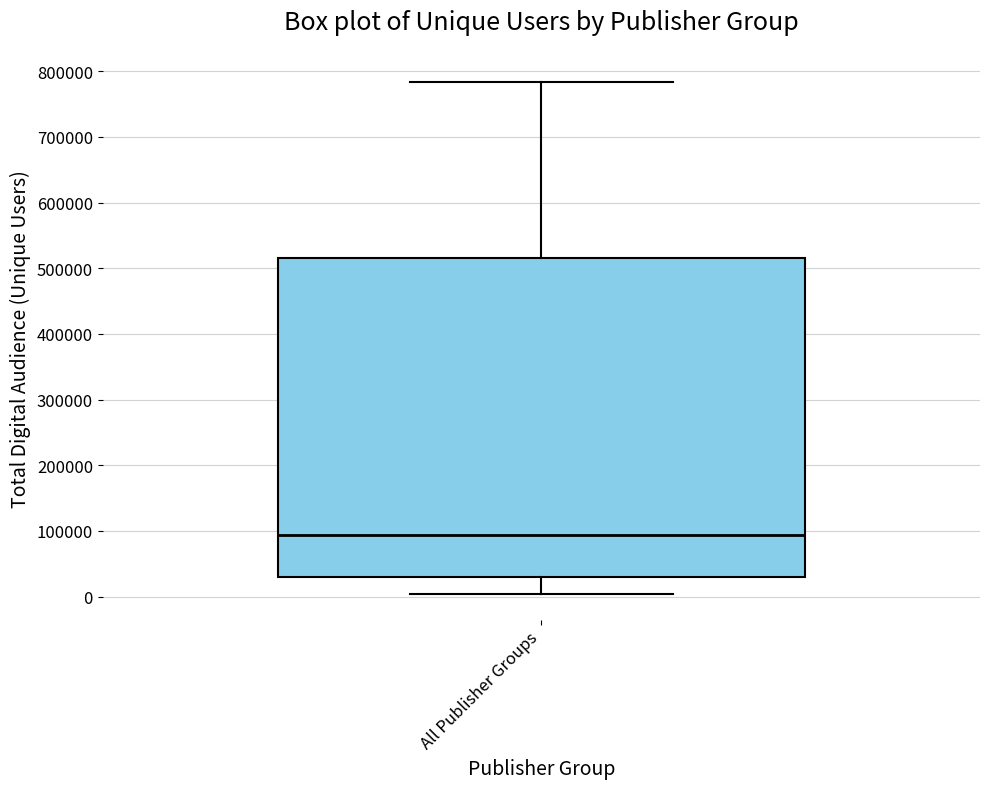

Transcribe this box plot: give where the median line is, the range the box spans, and where the two whiskers end, as read against the y-axis. The values are not printed on the chart, so give them approximately, as read against the axis.

median 90000, box 30000 to 520000, whiskers 0 to 780000